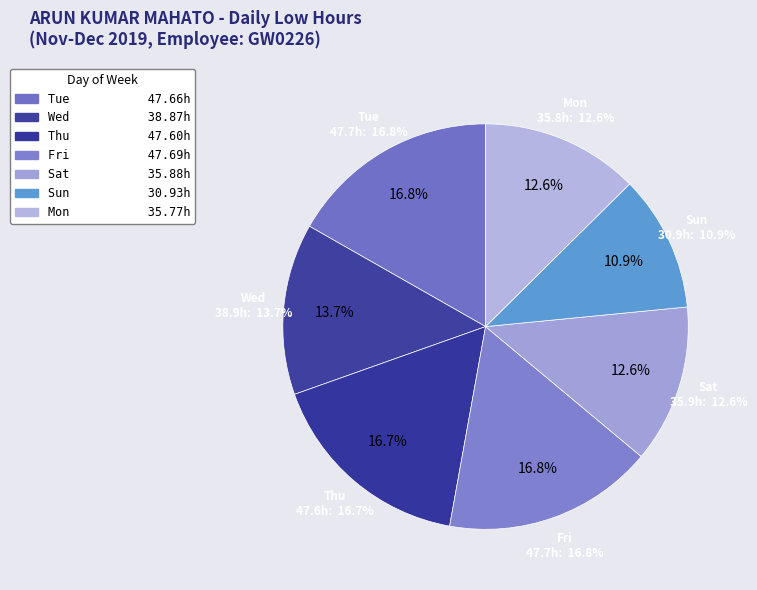

Is it true that 4-Wed is 1% of the pie?

False